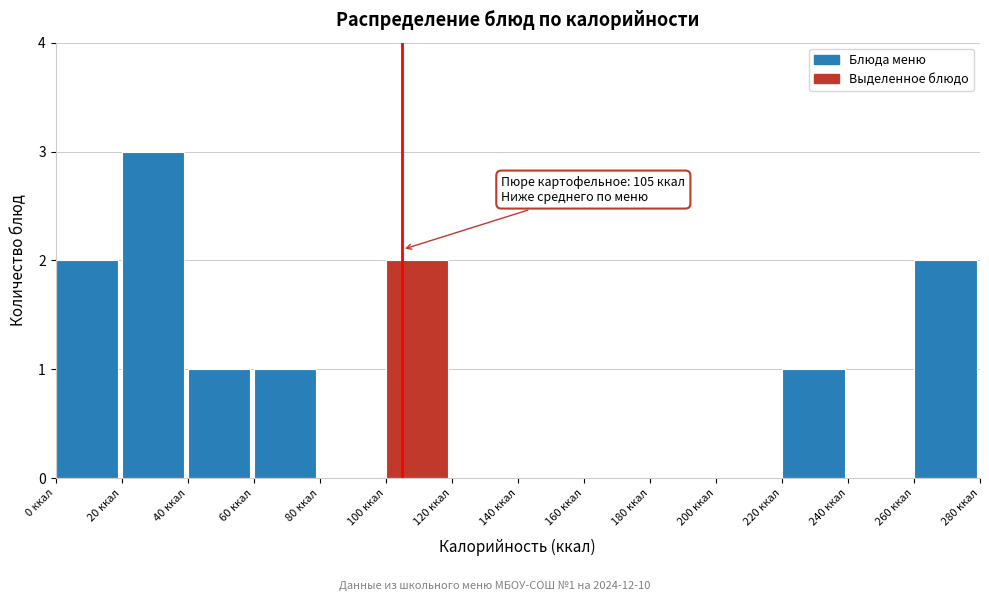

Which range on the x-axis has the tallest bar?

20 to 40